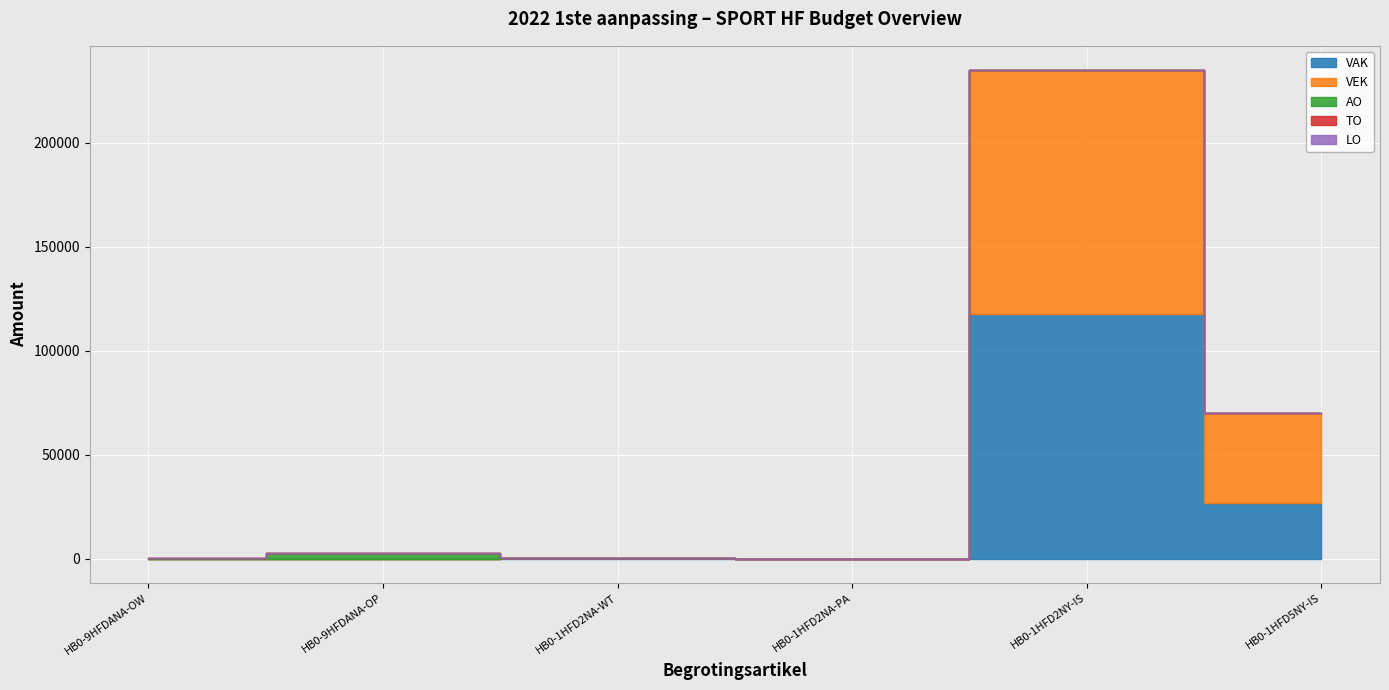

True or false: LO and AO cross at least once.

False